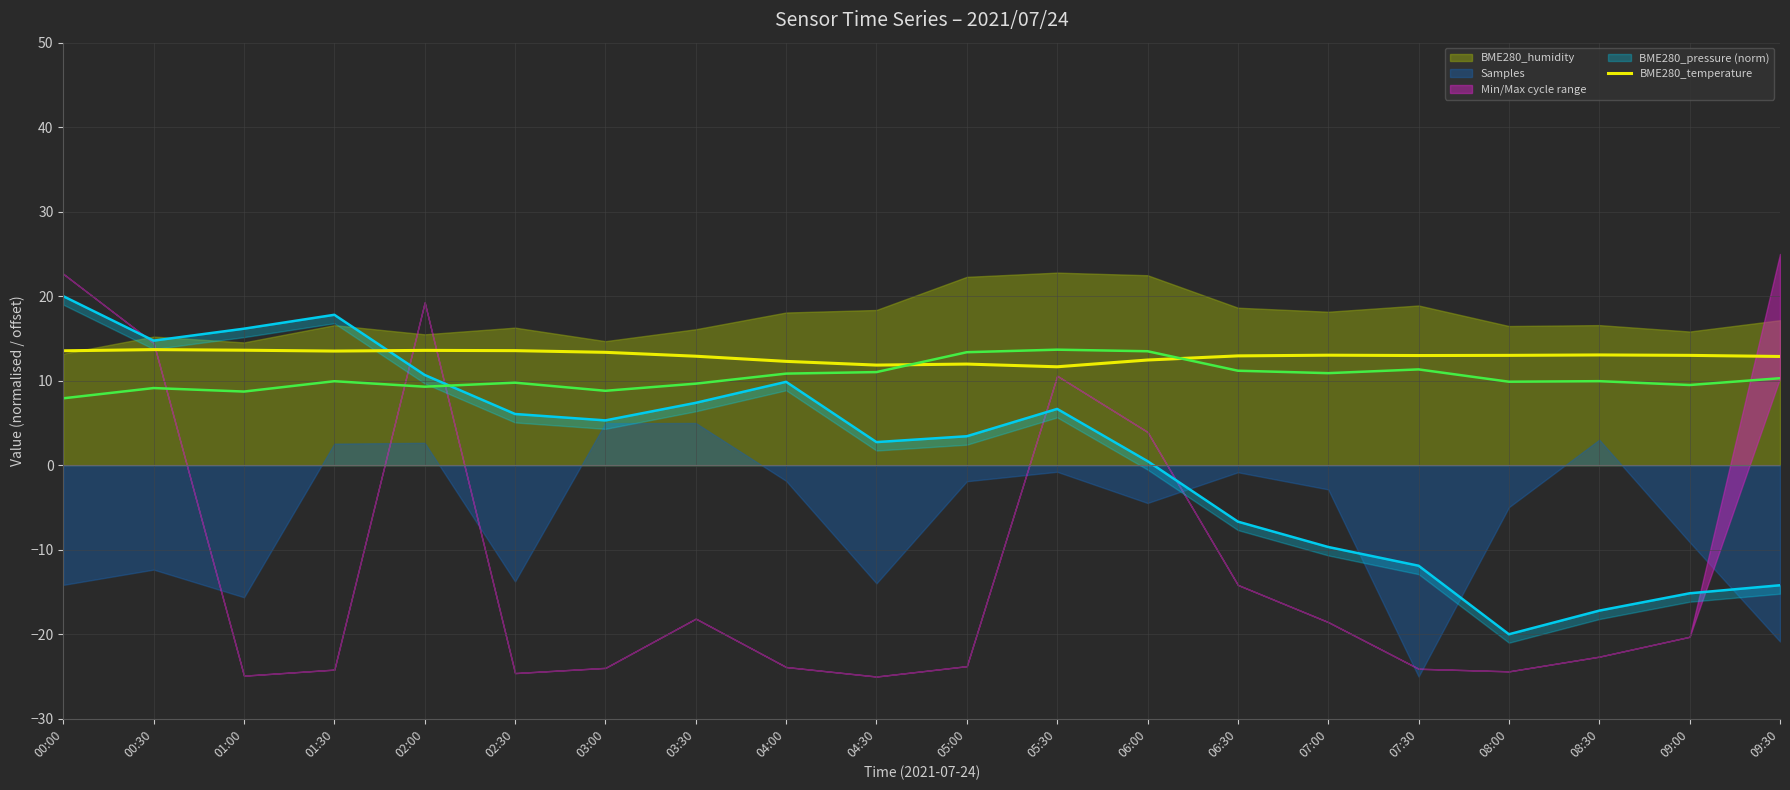

At which label is the value closest to 12?

05:00